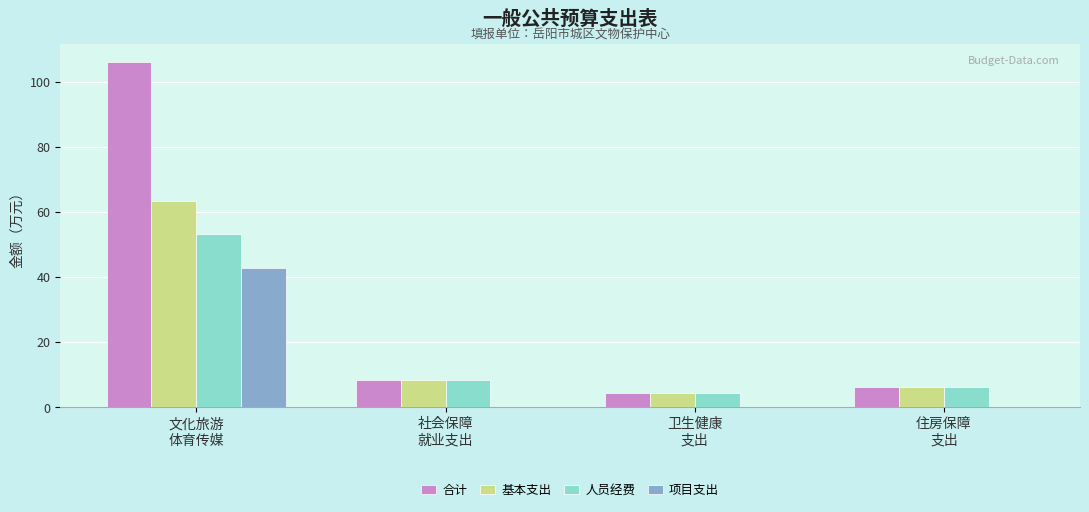

What is the sum of all 基本支出 values?

82.5